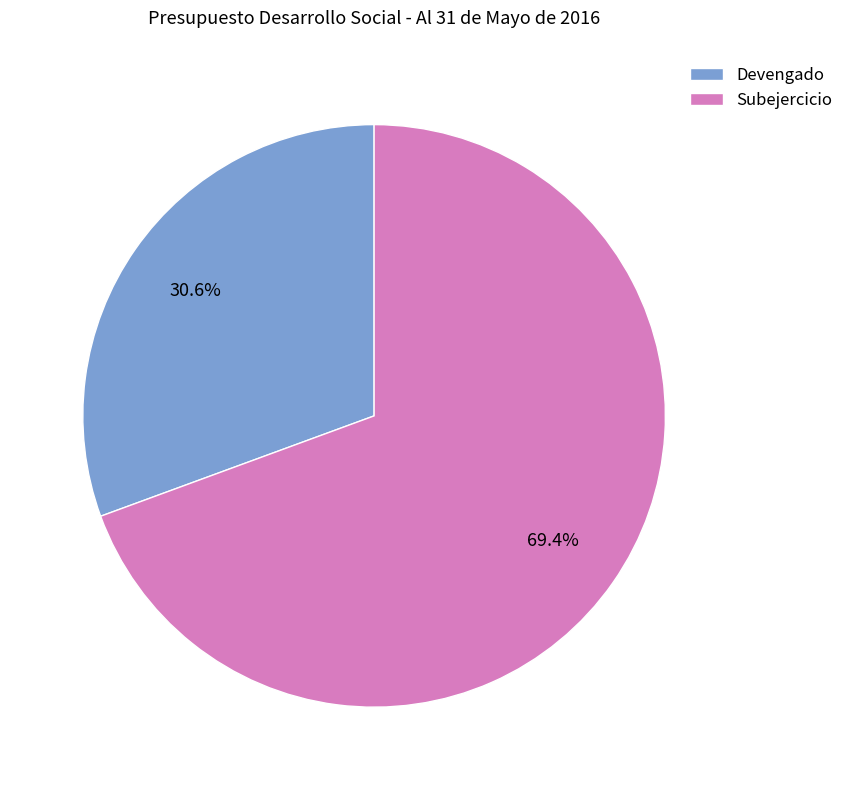

Rank the categories by value from lowest to highest.

Devengado, Subejercicio